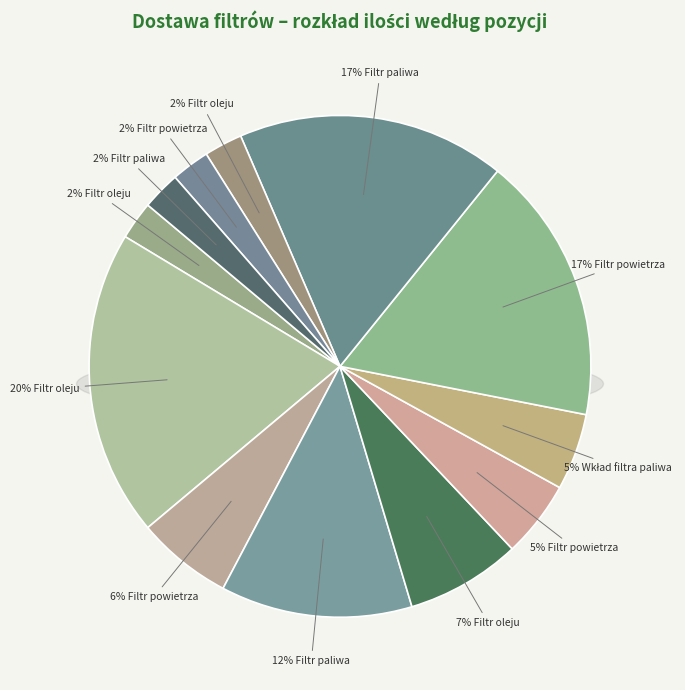

Count the number of slices in the pie.

12